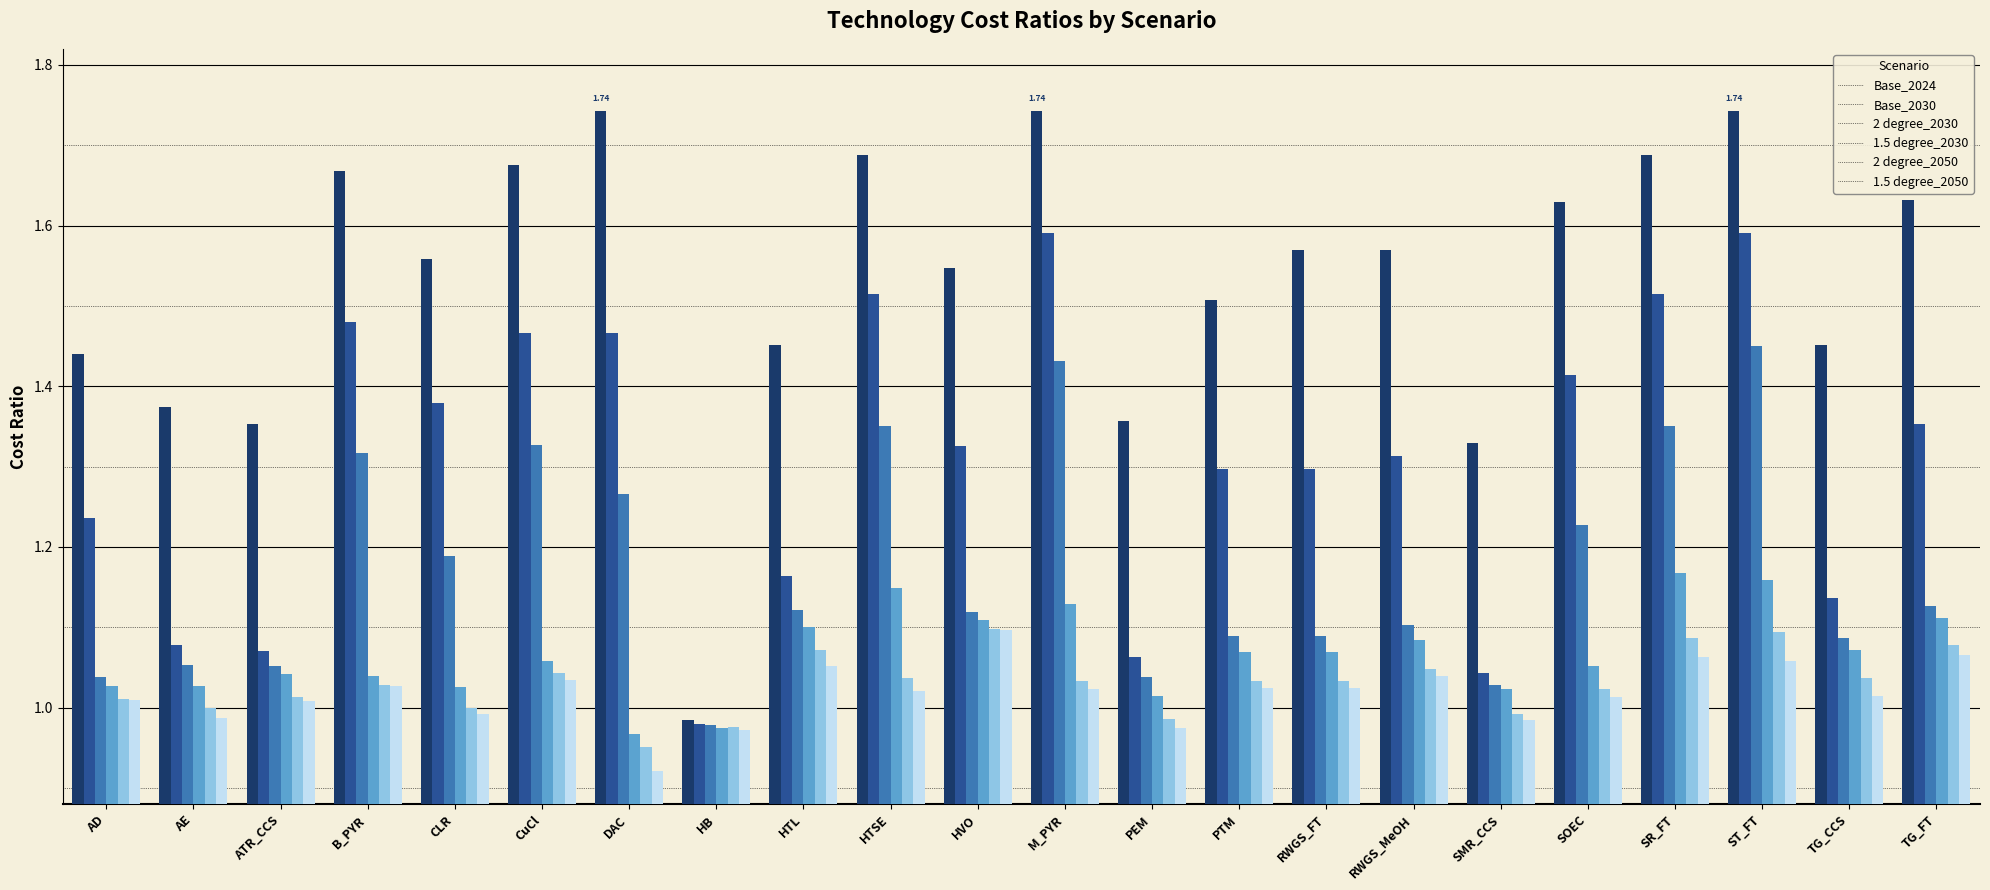

What are all the series names shown in the legend?

Base_2024, Base_2030, 2 degree_2030, 1.5 degree_2030, 2 degree_2050, 1.5 degree_2050